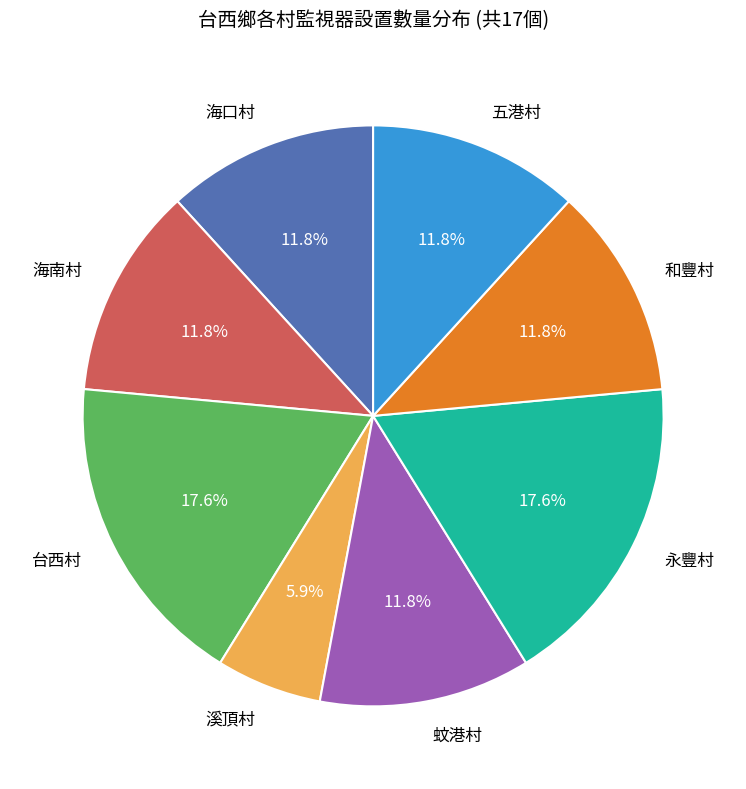

How much of the chart is everything except 五港村?

88.2%